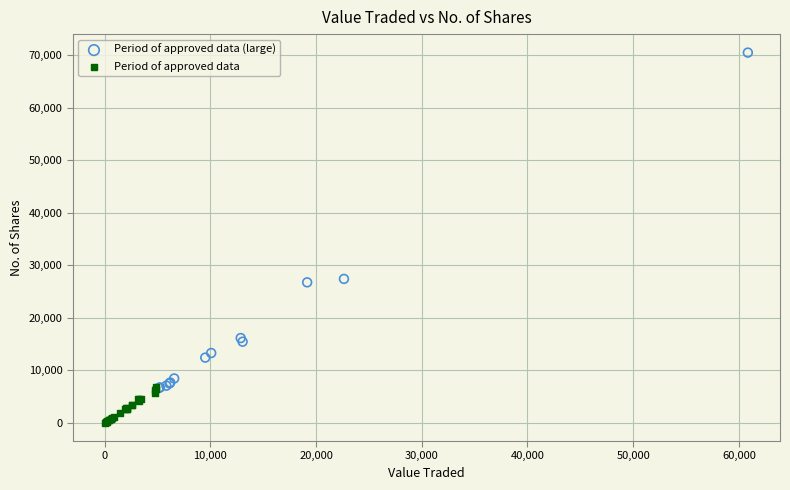

Which series contains the highest Y value?

Period of approved data (large)